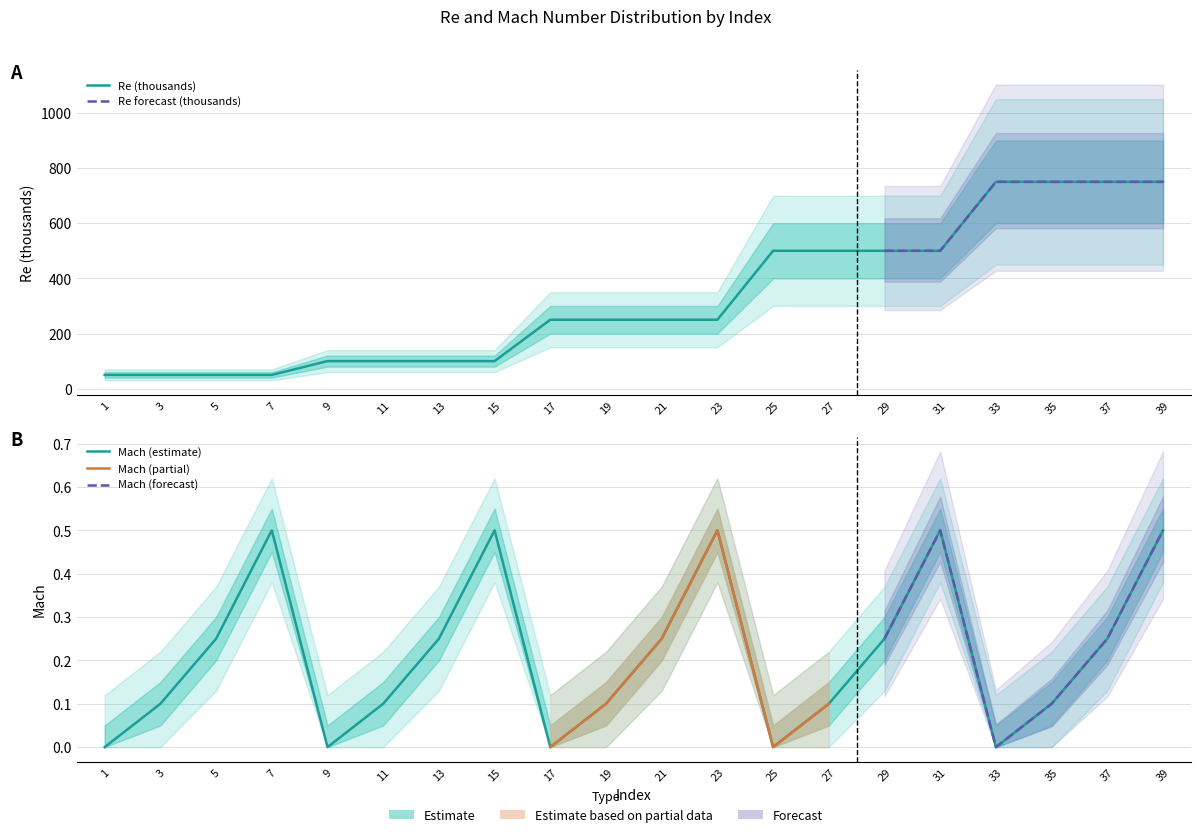

At which category is the sum across all series the highest?

39